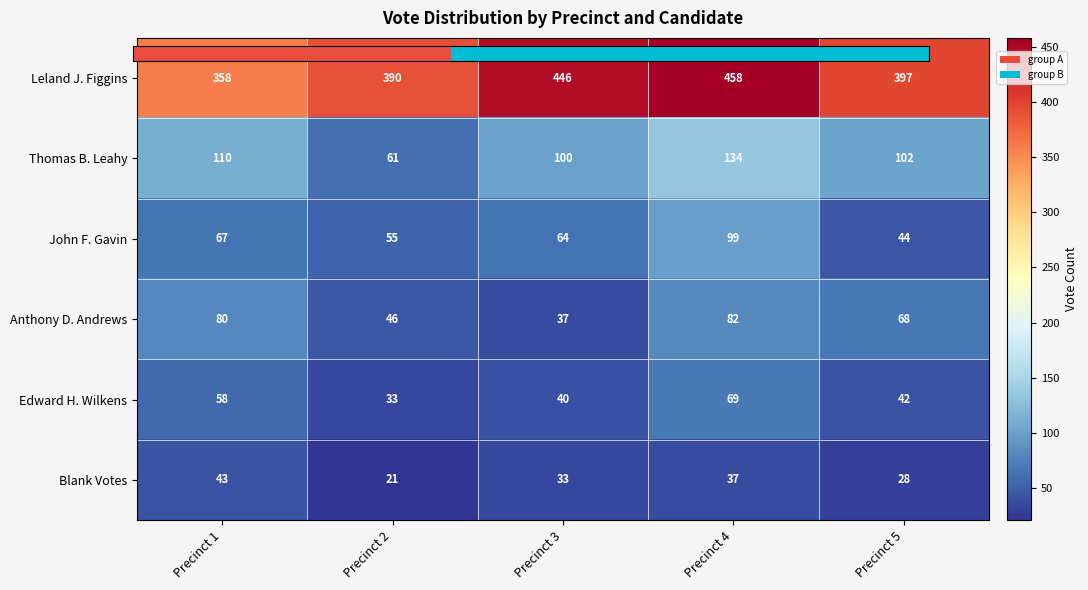

At which category is the sum across all series the highest?

Precinct 4